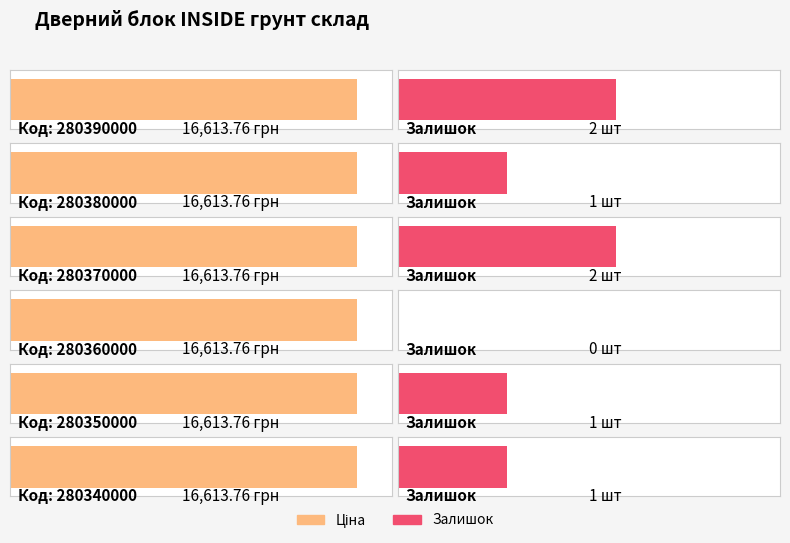

At 280350000, list the series in order from smallest to largest.

Залишок, Ціна